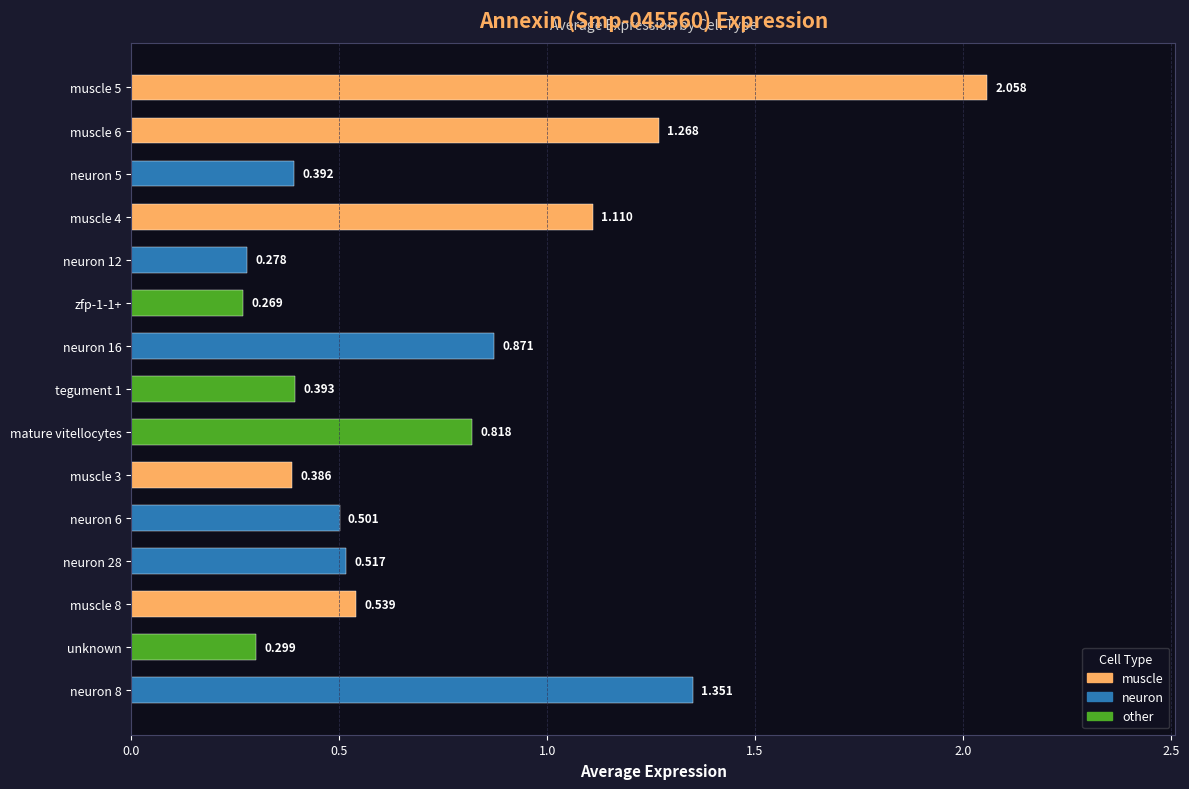

At which category does the chart reach its peak across all series?

muscle 5